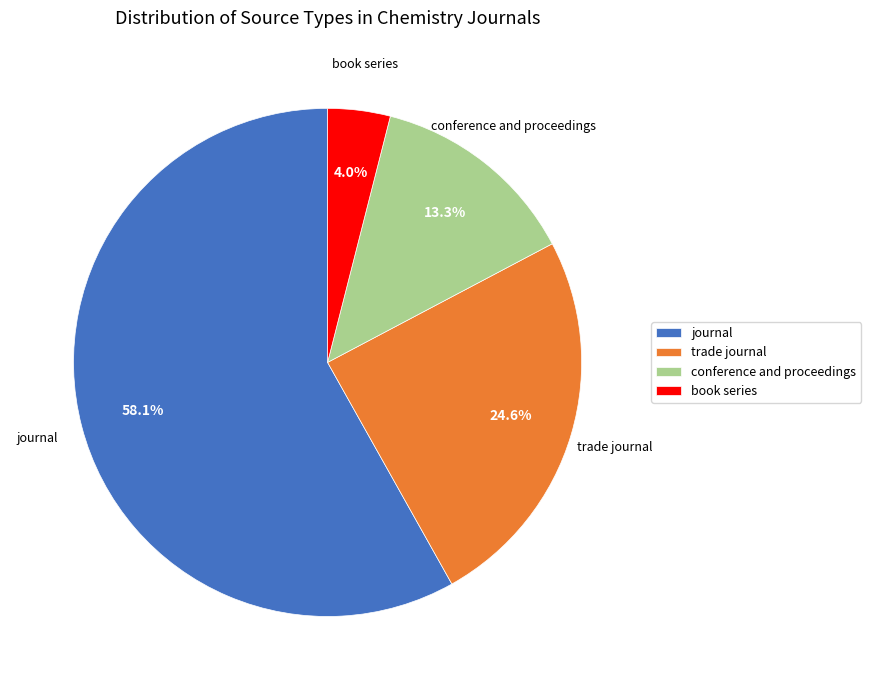

To the nearest percent, what is the difference between the largest and smallest slice percentages?

54%